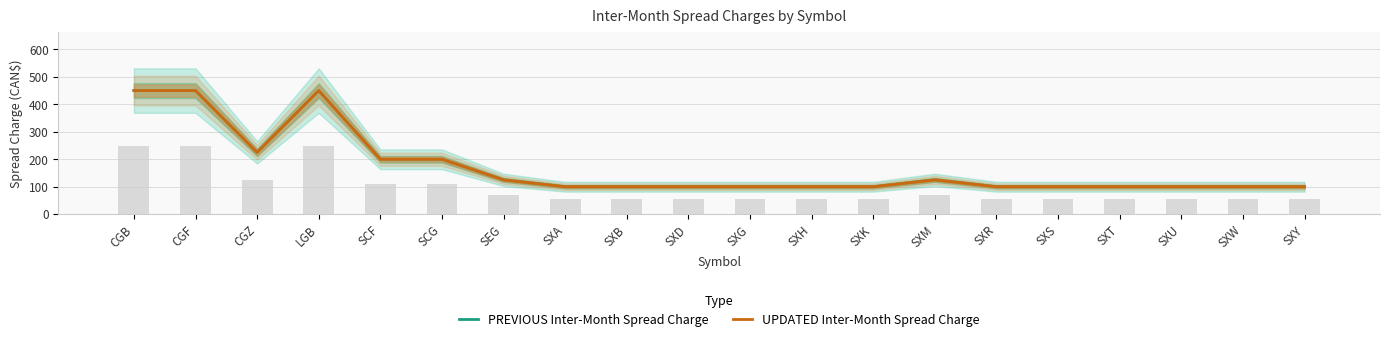

Which series has the widest spread of values?

PREVIOUS Inter-Month Spread Charge